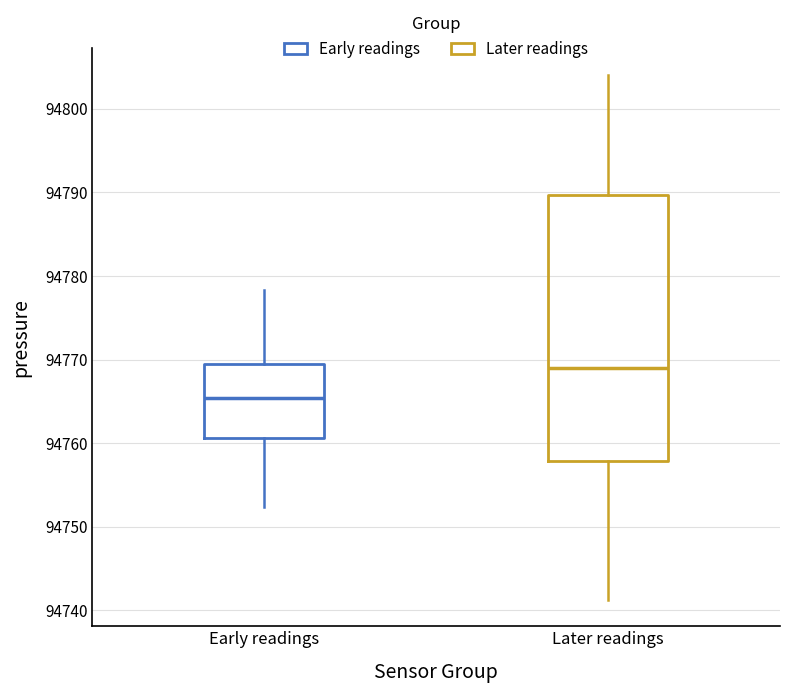

Where is the upper edge of the box for Later readings on the y-axis? The values are not printed on the chart, so give them approximately, as read against the axis.

94790